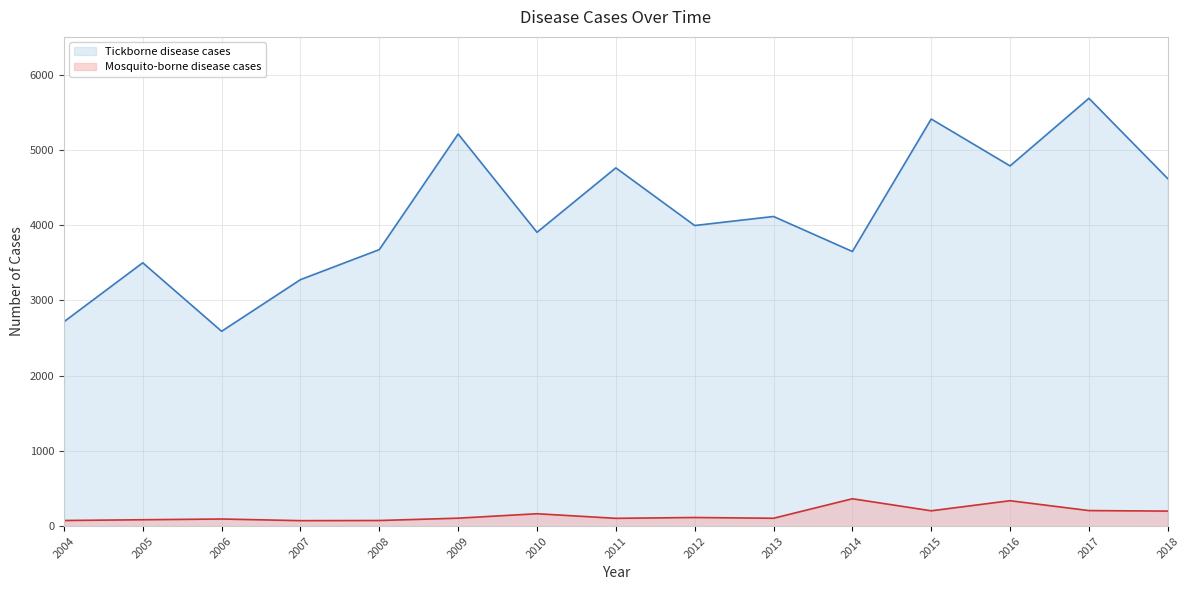

What is the average value of the Mosquito-borne disease cases series?

154